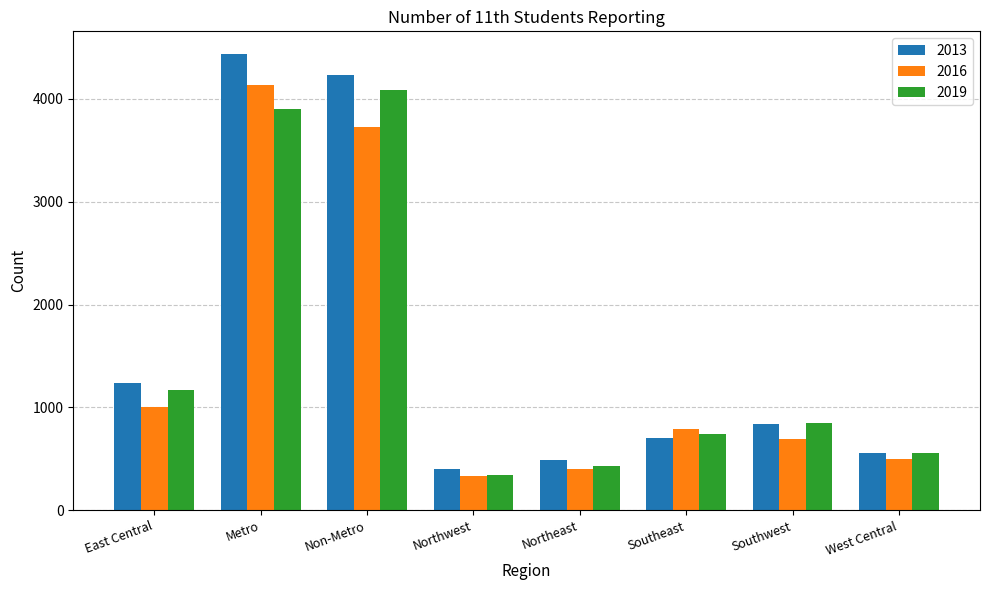

What is the difference between the maximum and minimum values in the 2013 series?

4031